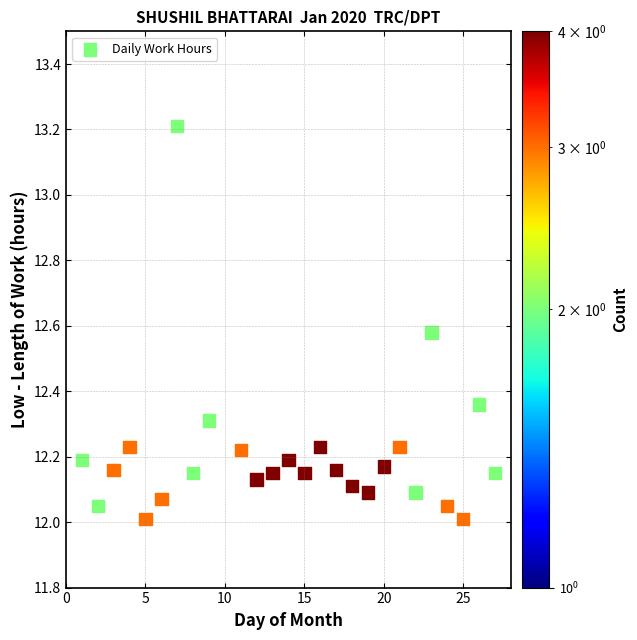

What is the range of Y values (max minus min)?

1.2